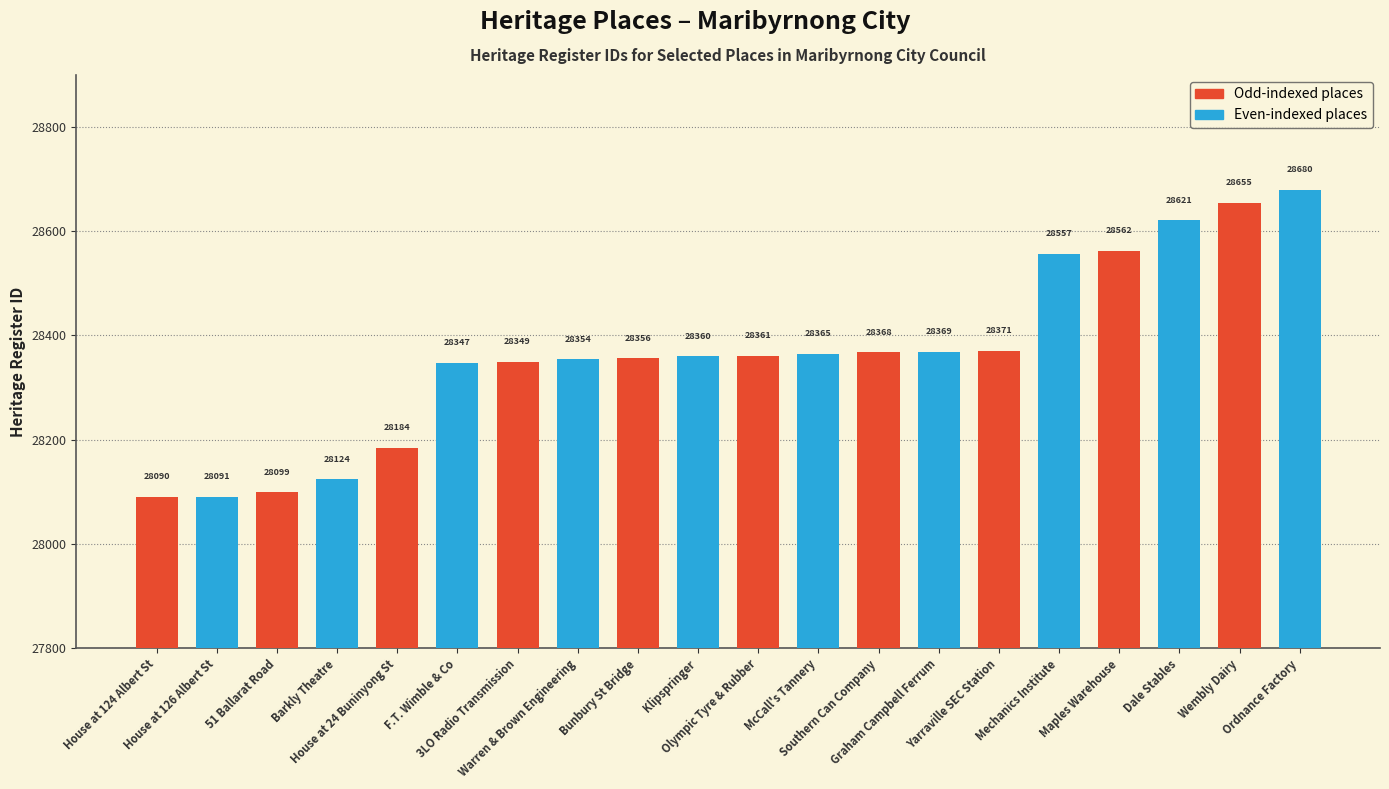

The chart shows a value of 28347 at F.T. Wimble & Co. True or false?

True